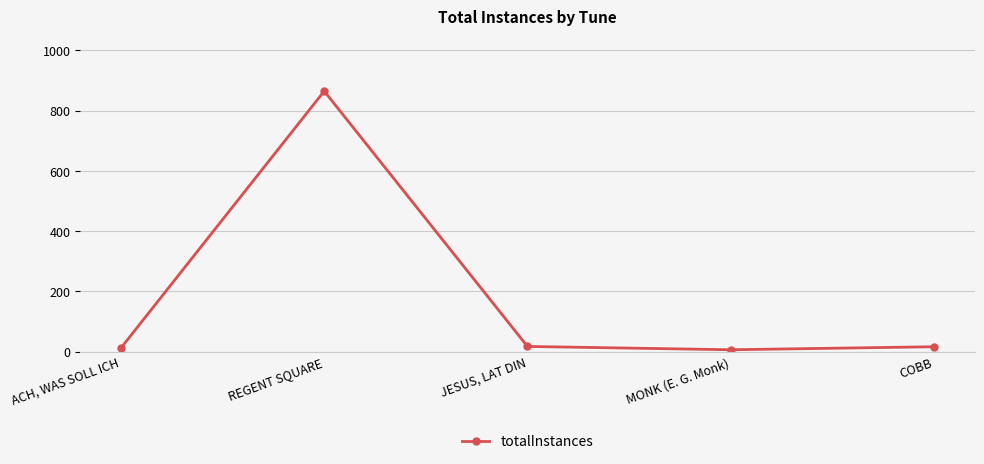

List the labels in order of value, largest first.

REGENT SQUARE, JESUS, LAT DIN, COBB, ACH, WAS SOLL ICH, MONK (E. G. Monk)